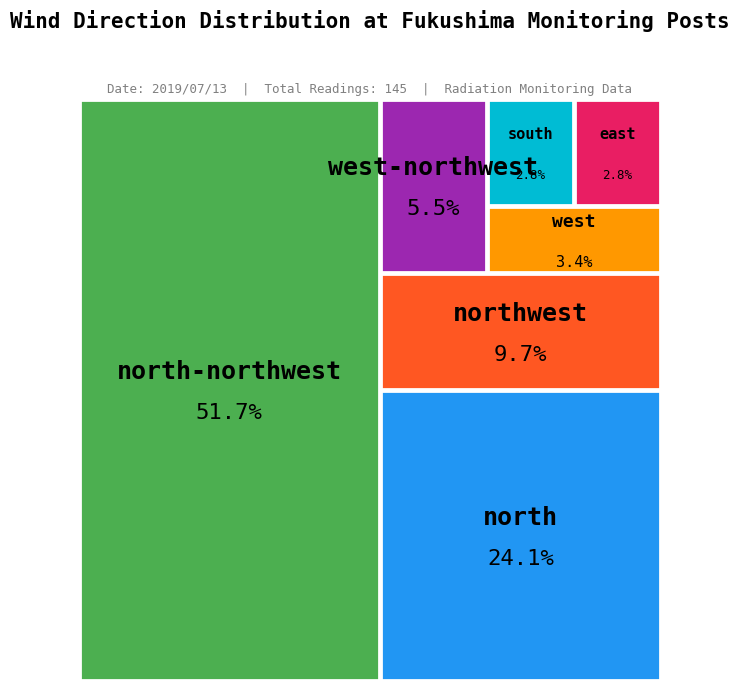

Count the number of slices in the pie.

7